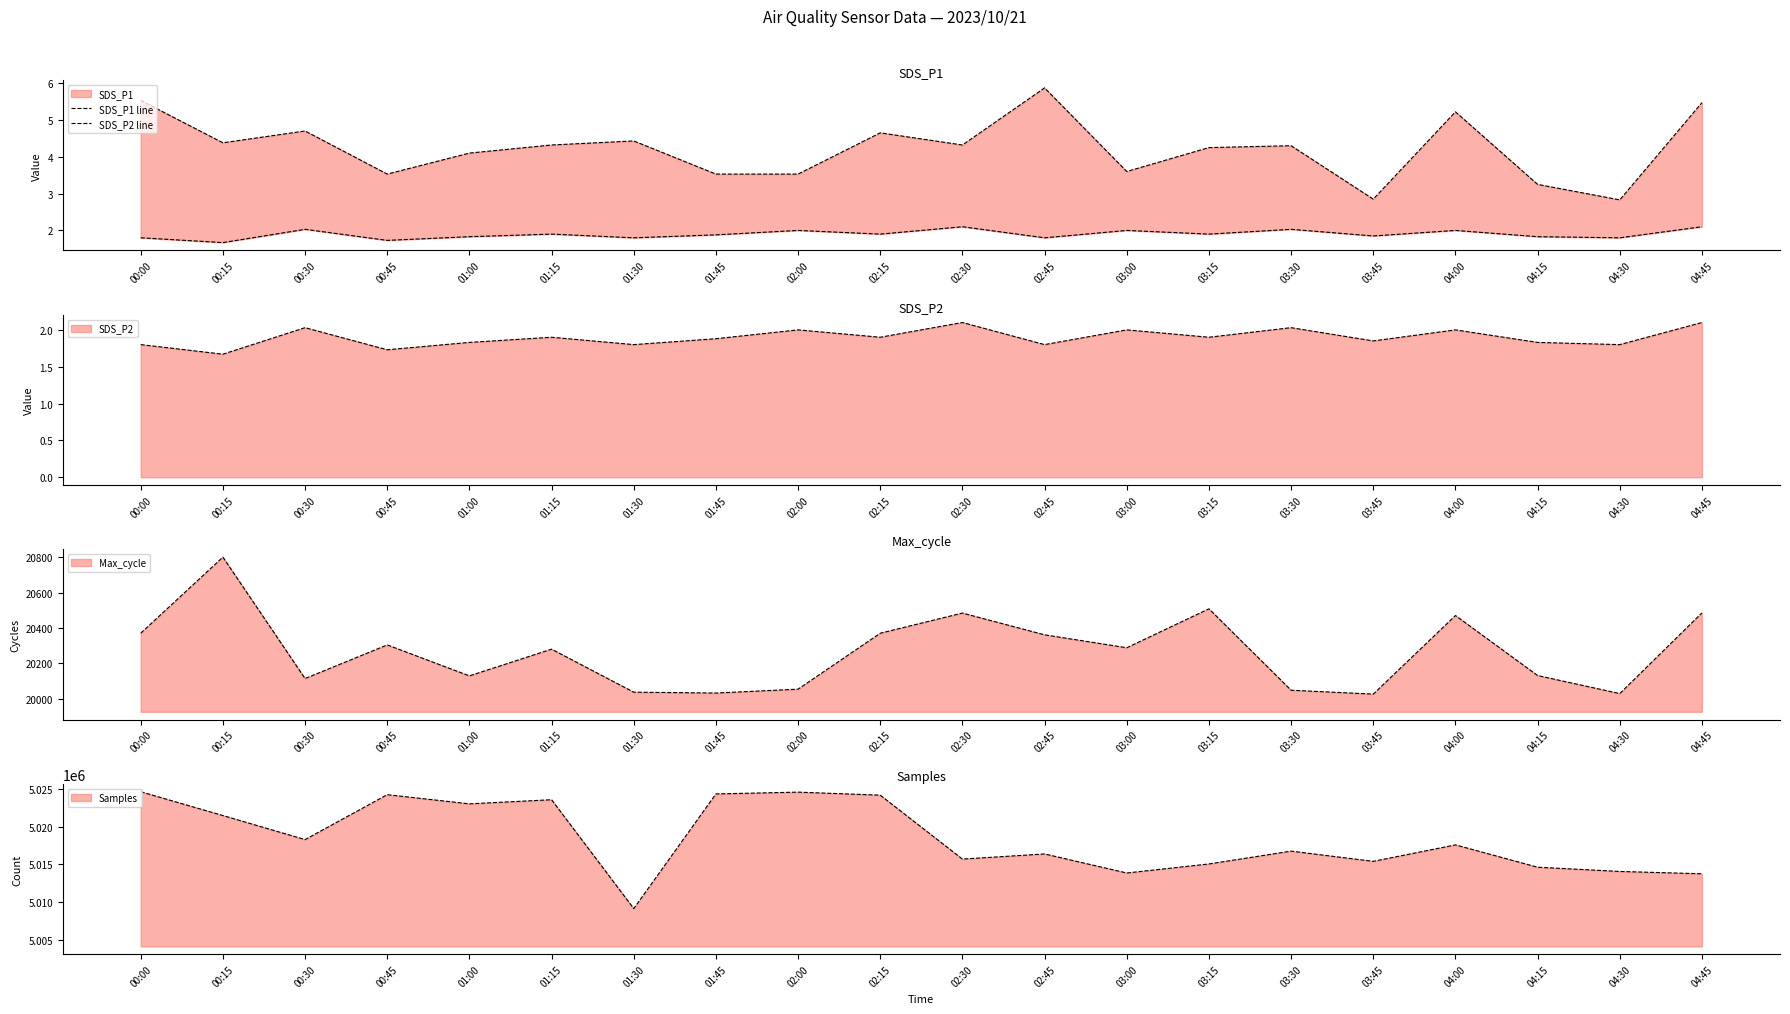

What is the label of the 15th point from the right?

01:15